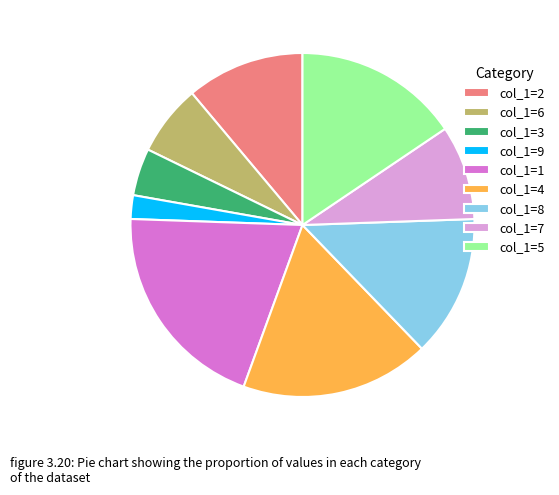

Is there any slice that represents more than half of the pie?

No